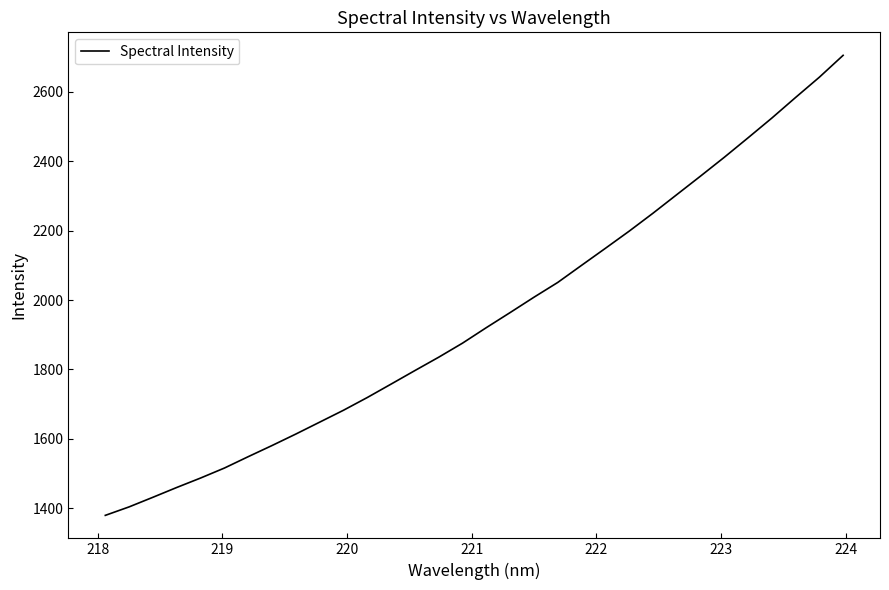

What is the maximum value shown in the chart?

2704.4